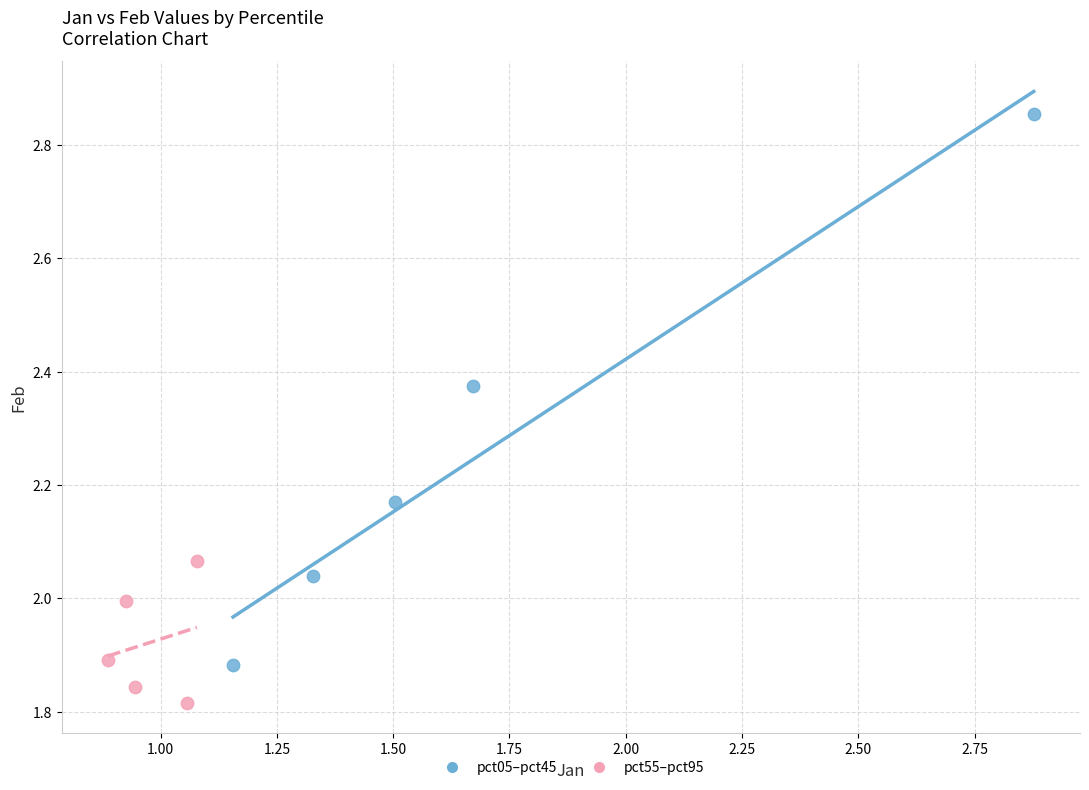

Which series reaches the minimum Y coordinate?

pct55–pct95